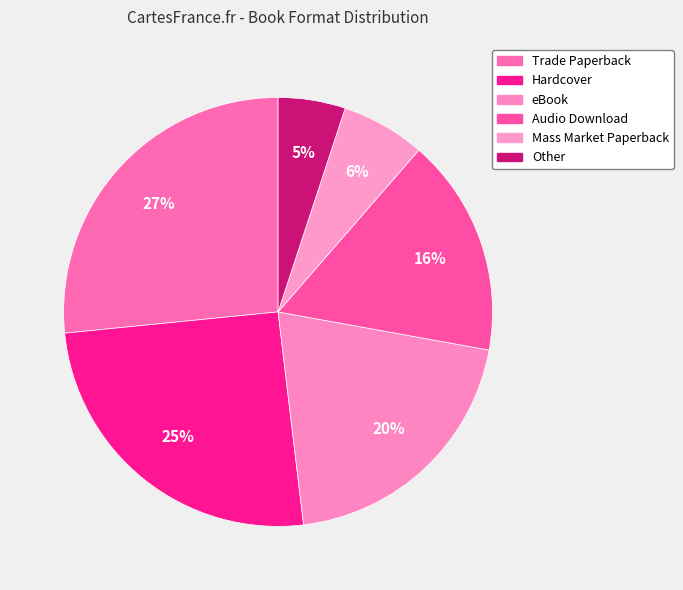

How many slices are in this pie chart?

6